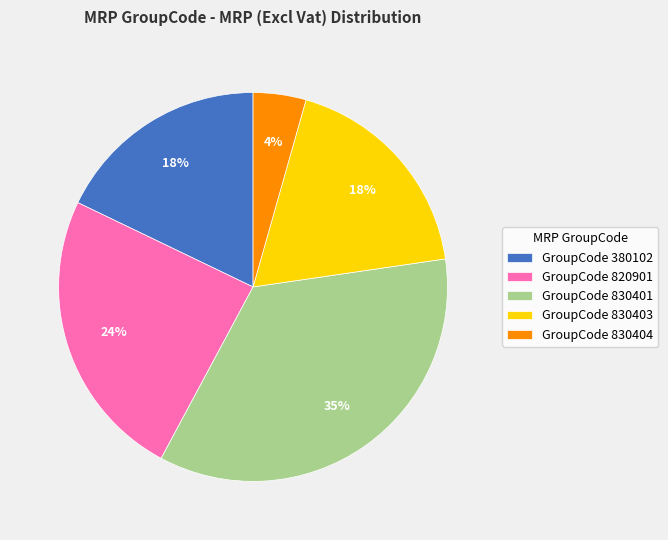

How many segments does this pie chart have?

5